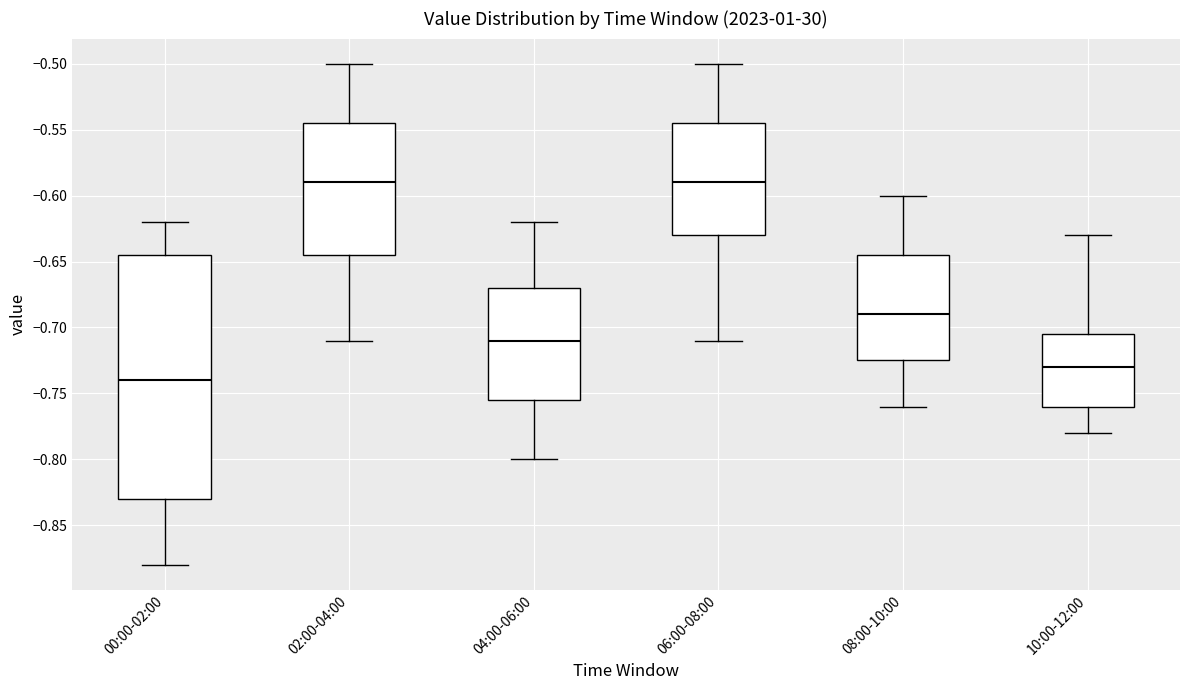

Reading left to right, transcribe this box plot: for each box, give where its median line is, the range the box spans, and where its two whiskers end, as read against the y-axis. The values are not printed on the chart, so give them approximately, as read against the axis.

00:00-02:00: median -0.740, box -0.830 to -0.645, whiskers -0.880 to -0.620
02:00-04:00: median -0.590, box -0.645 to -0.545, whiskers -0.710 to -0.500
04:00-06:00: median -0.710, box -0.755 to -0.670, whiskers -0.800 to -0.620
06:00-08:00: median -0.590, box -0.630 to -0.545, whiskers -0.710 to -0.500
08:00-10:00: median -0.690, box -0.725 to -0.645, whiskers -0.760 to -0.600
10:00-12:00: median -0.730, box -0.760 to -0.705, whiskers -0.780 to -0.630